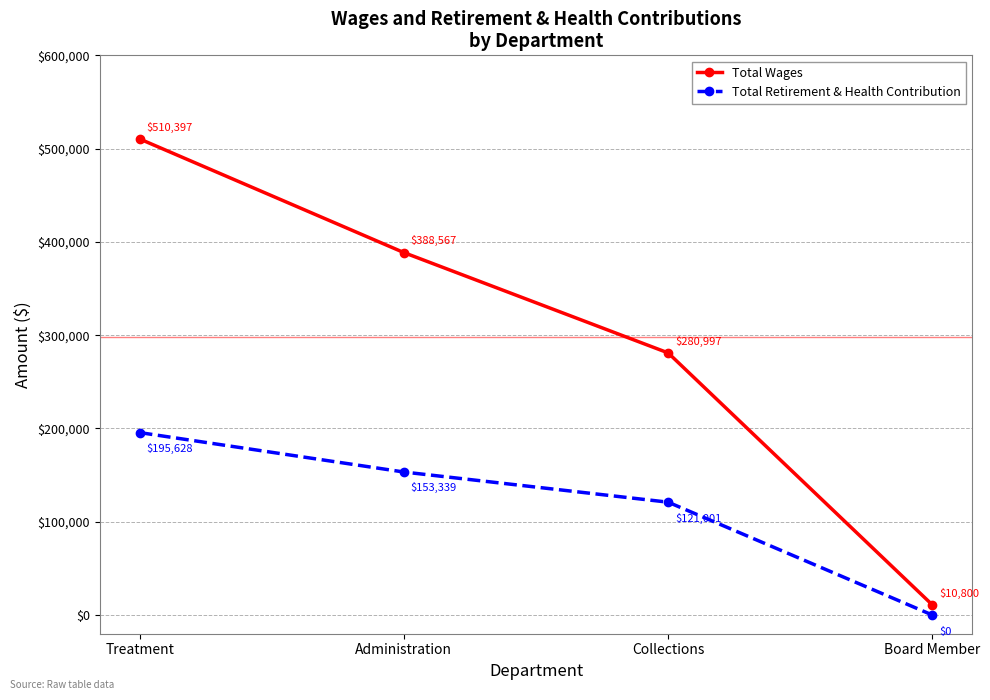

How many categories are shown in the chart?

4